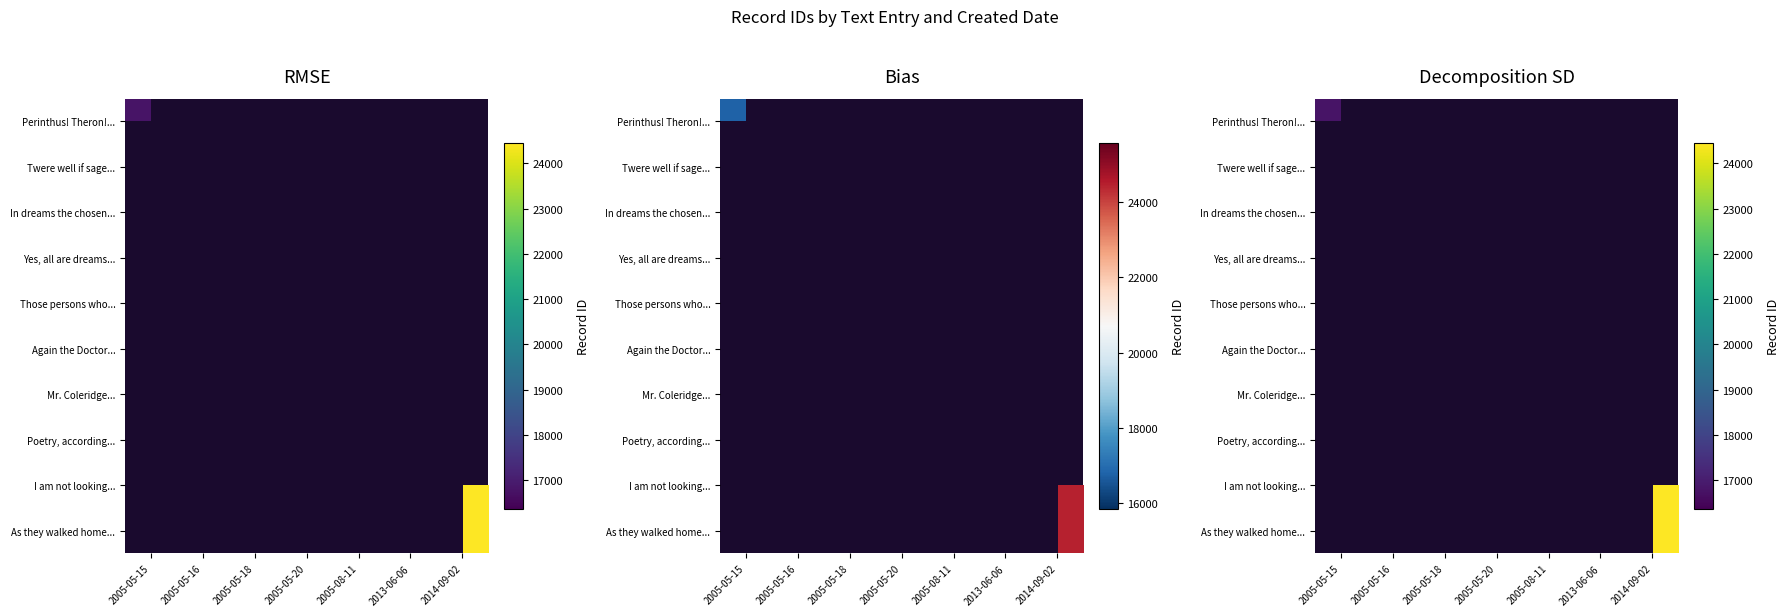

At which category is the sum across all series the highest?

2014-09-02